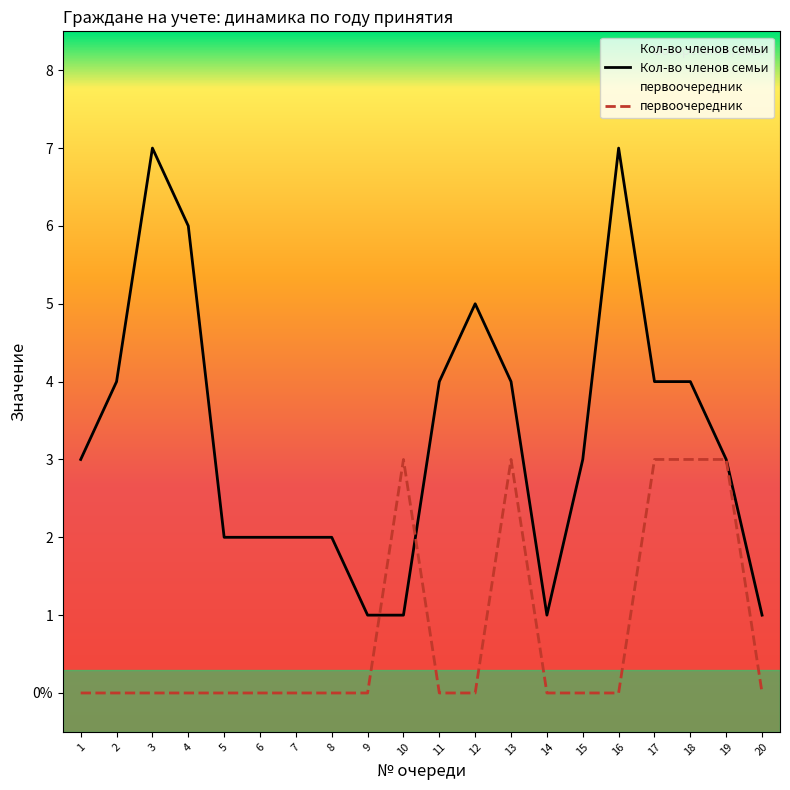

What is the sum of all первоочередник values?

15